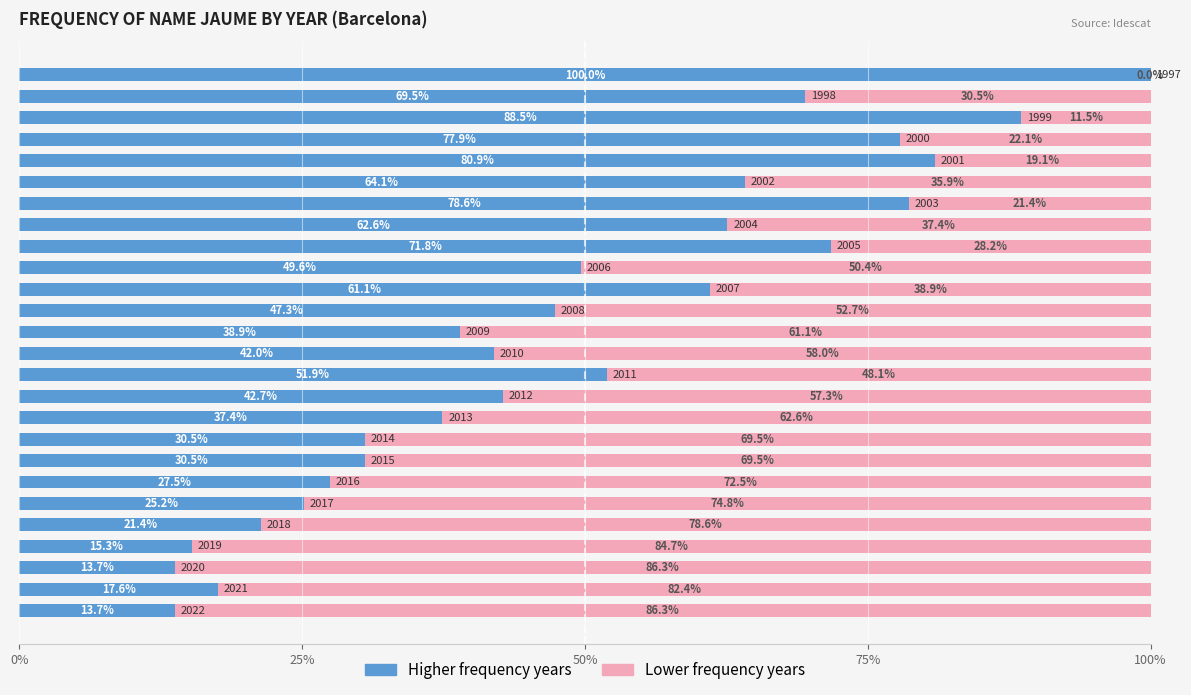

Count the number of data series in this chart.

2